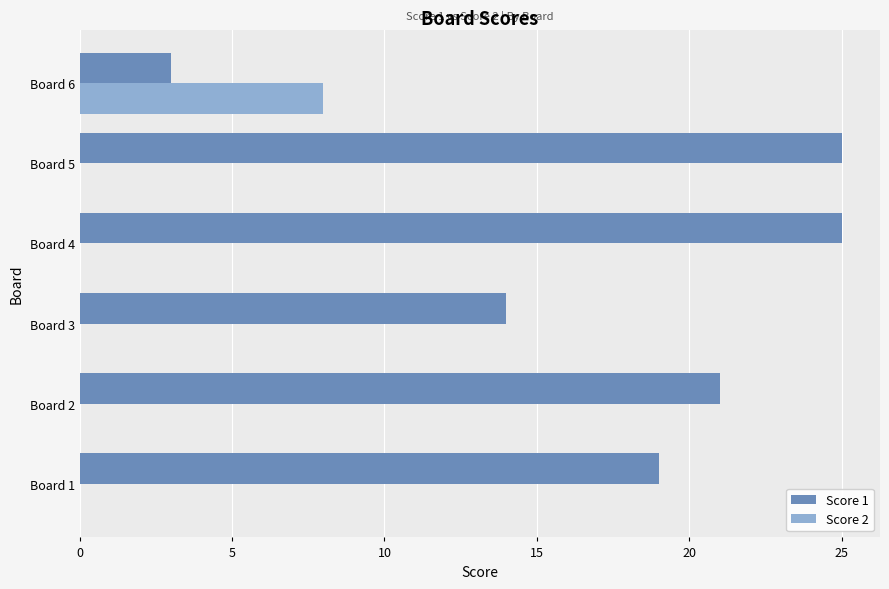

Is the value of Score 2 at Board 3 greater than the value of Score 1 at Board 6?

No